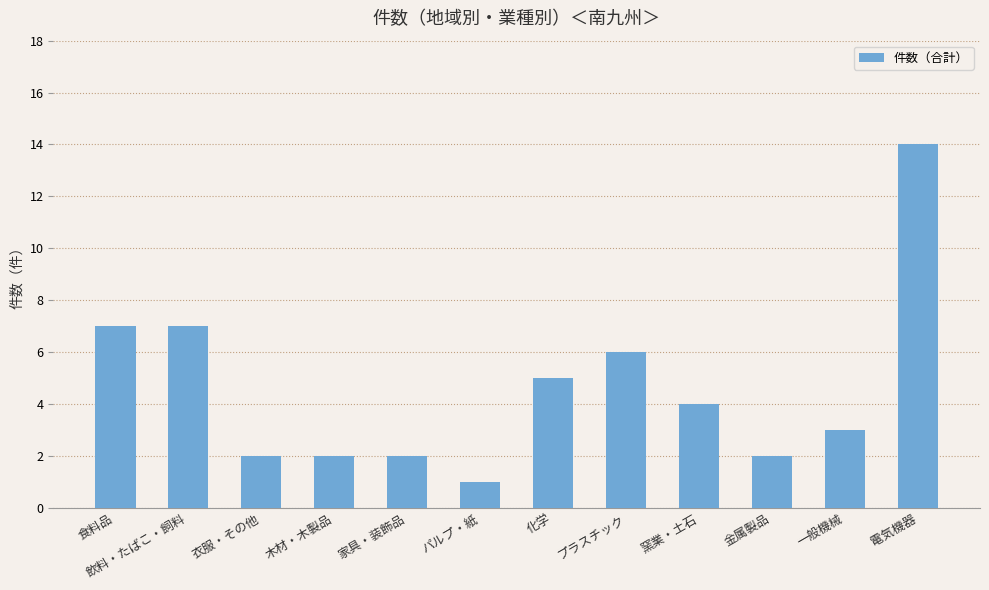

The chart shows a value of 1 at 家具・装飾品. True or false?

False